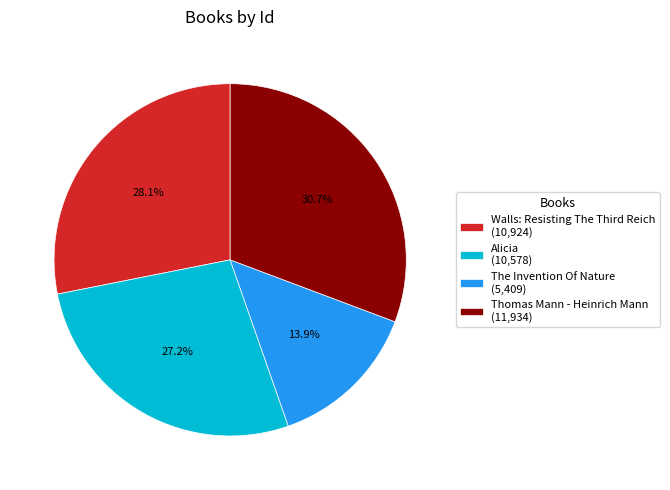

True or false: Thomas Mann - Heinrich Mann accounts for 43% of the total.

False